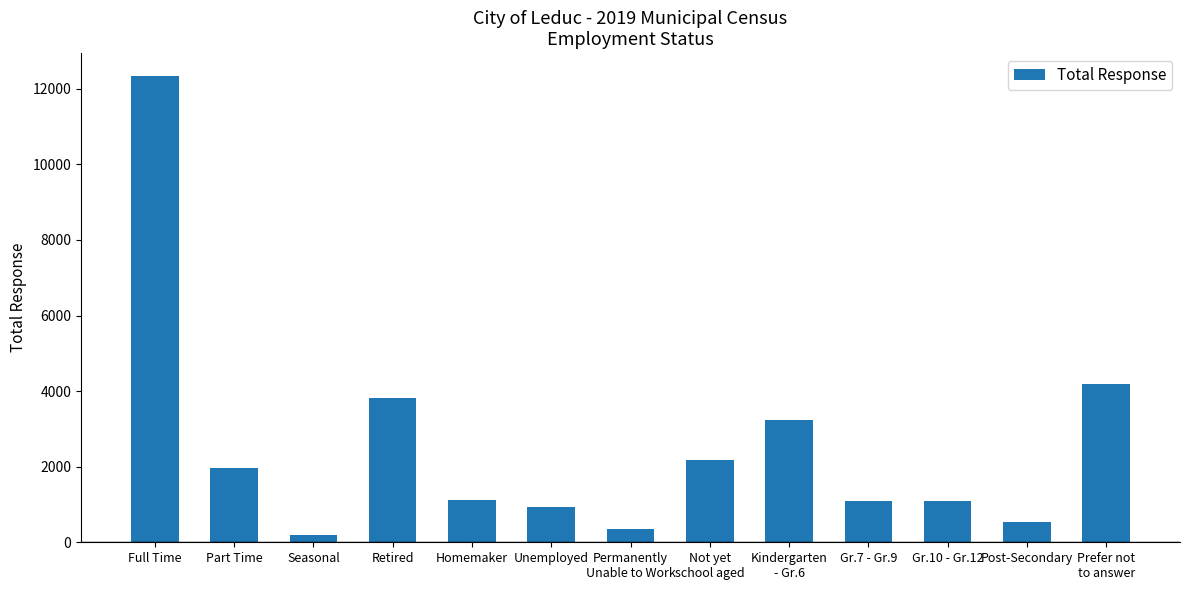

What is the greatest value displayed?

12326